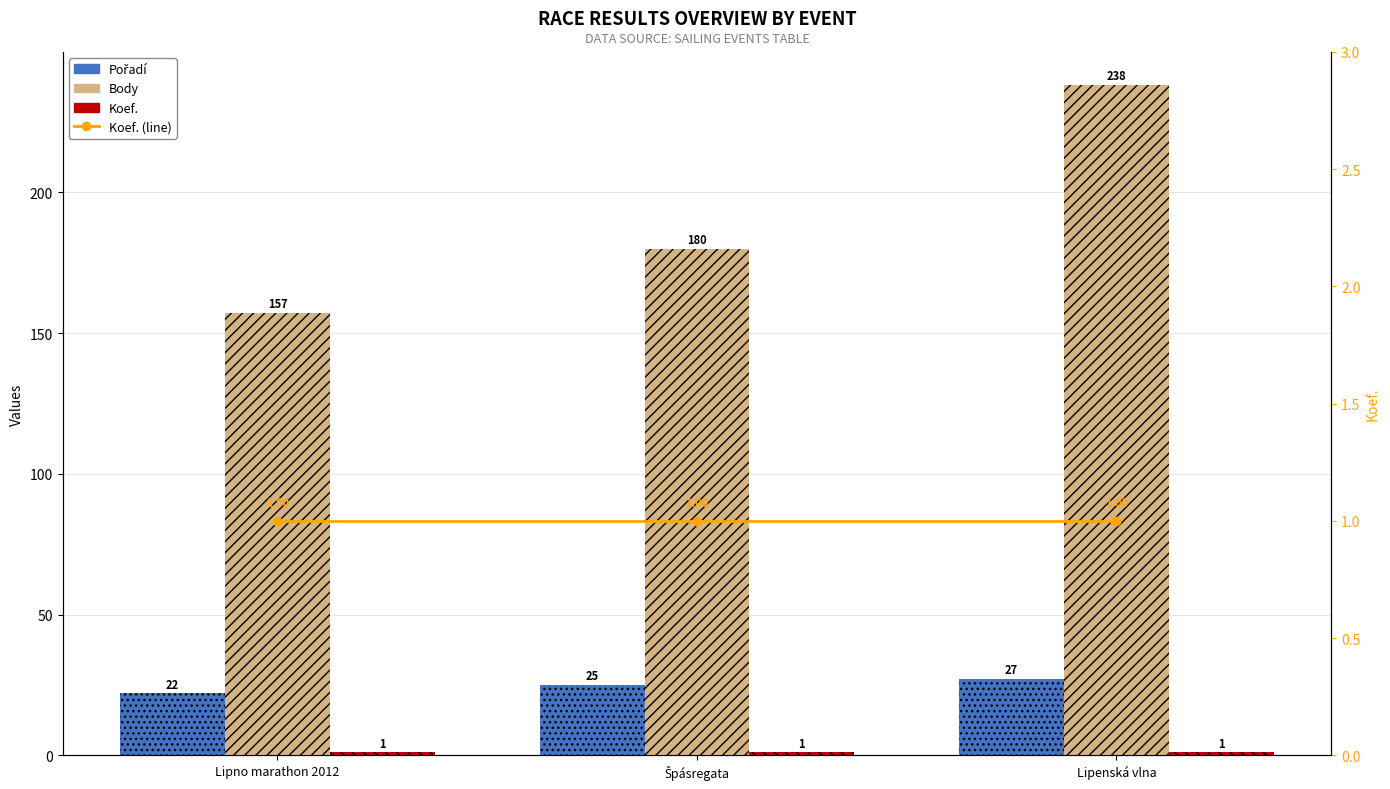

Does the chart contain stacked bars?

No